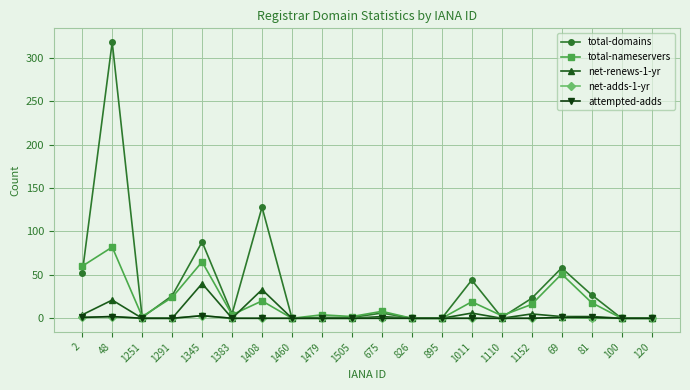

How many lines are shown in the chart?

5